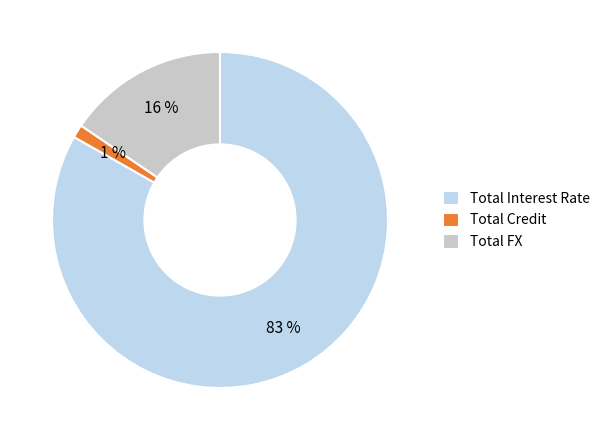

Combined, do Total Credit and Total Interest Rate account for over 50%?

Yes